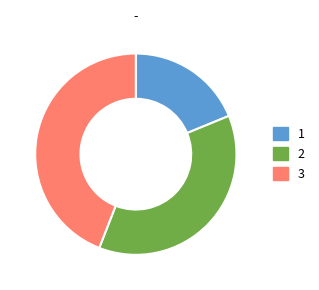

True or false: 3 accounts for 53% of the total.

False